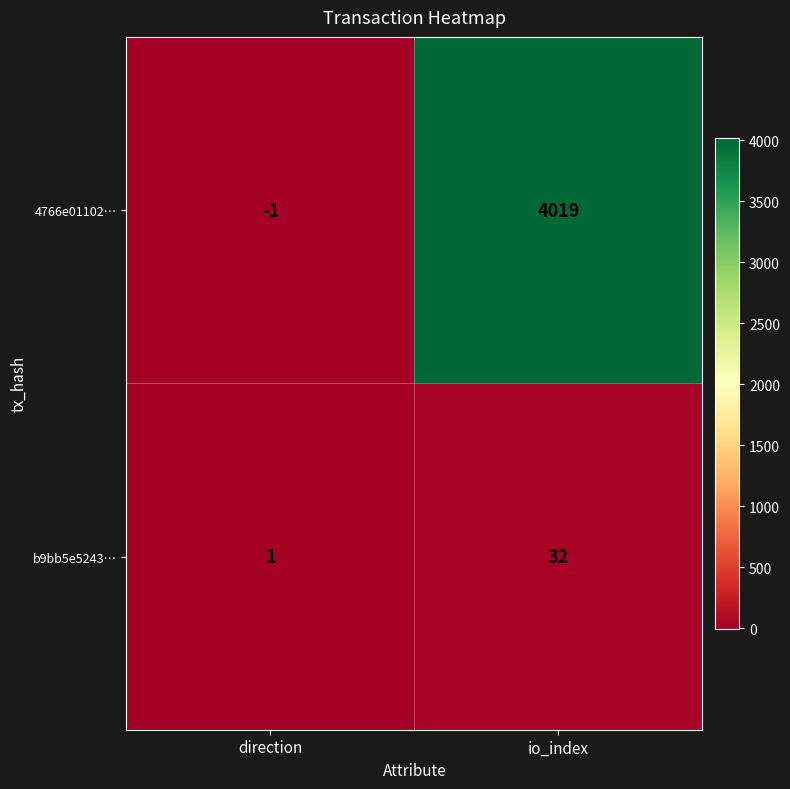

Reading right to left, extract all data points from this chart.

4766e01102…: io_index=4019	direction=-1
b9bb5e5243…: io_index=32	direction=1